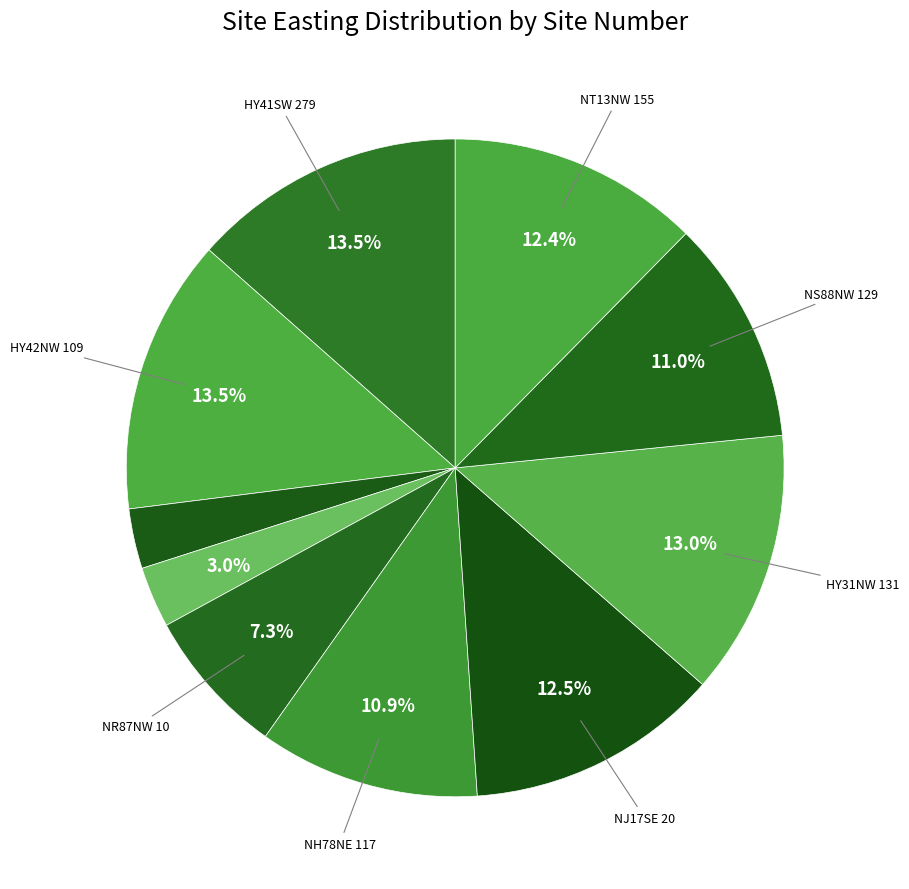

To the nearest percent, what is the difference between the largest and smallest slice percentages?

11%